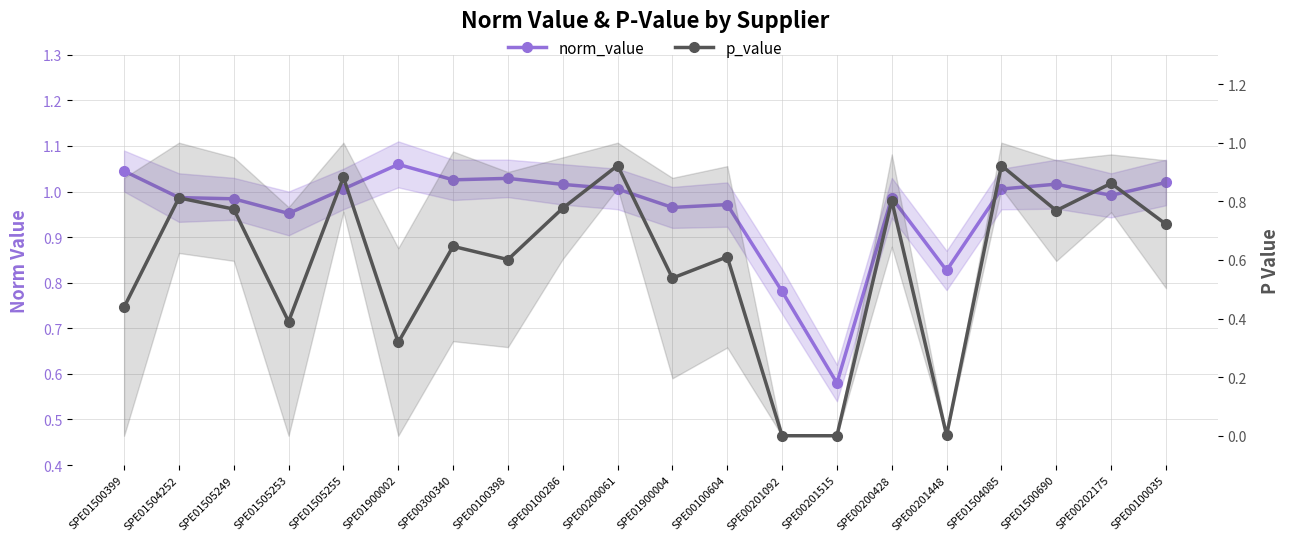

What position from the left is SPE01500690?

18